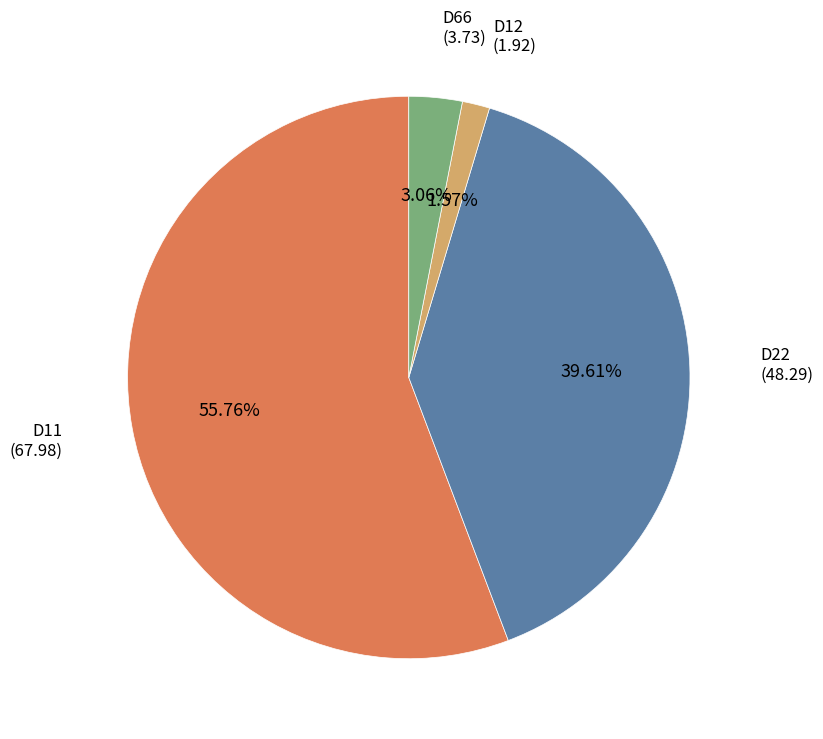

True or false: D12 accounts for 16% of the total.

False